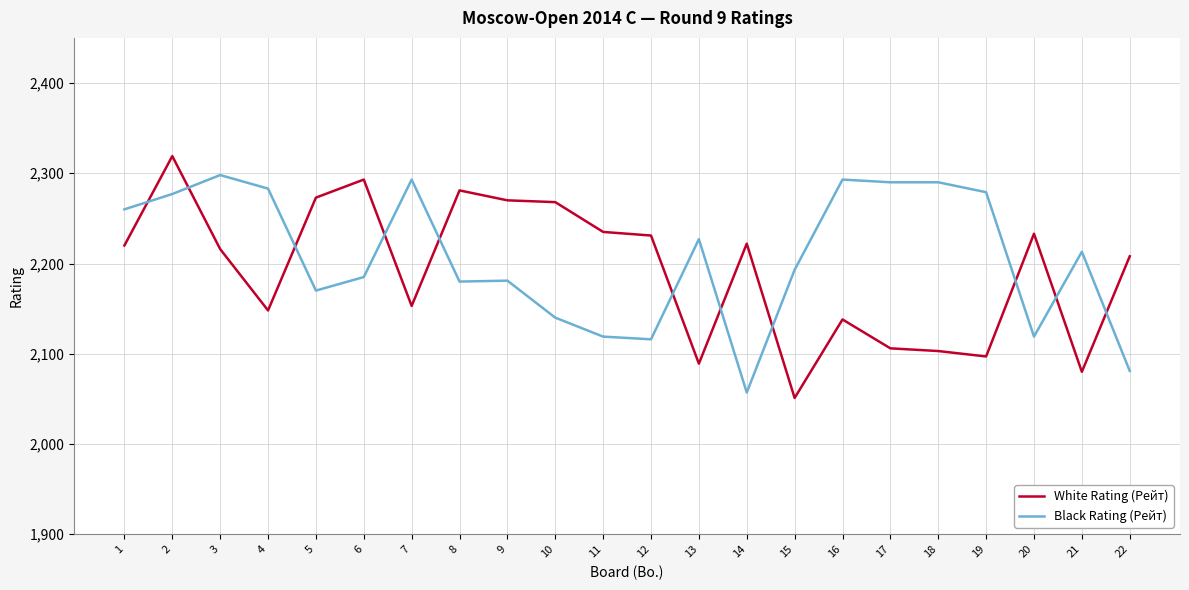

At 17, list the series in order from smallest to largest.

White Rating (Рейт), Black Rating (Рейт)